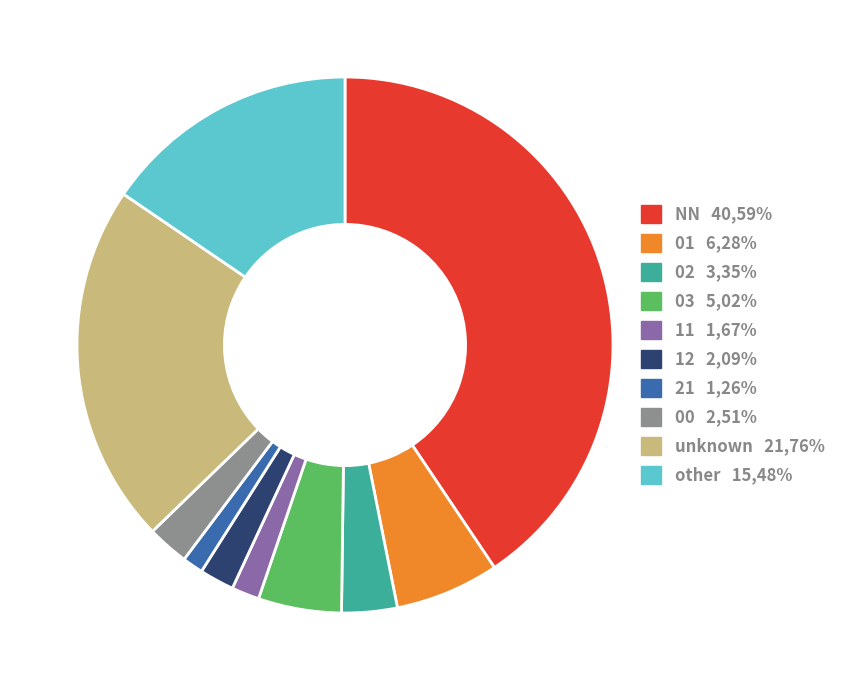

How many slices are in this pie chart?

10